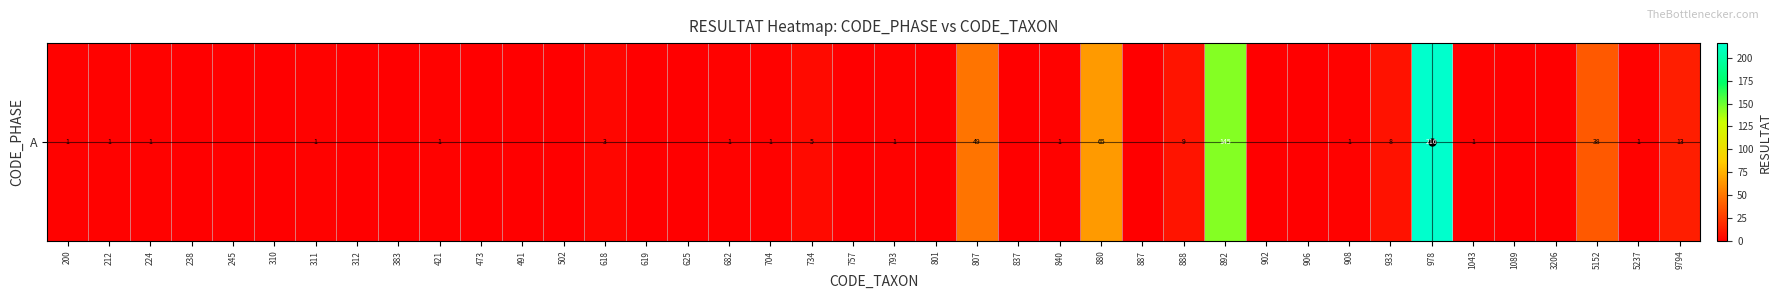

Is it true that the value at 5152 is 66?

False